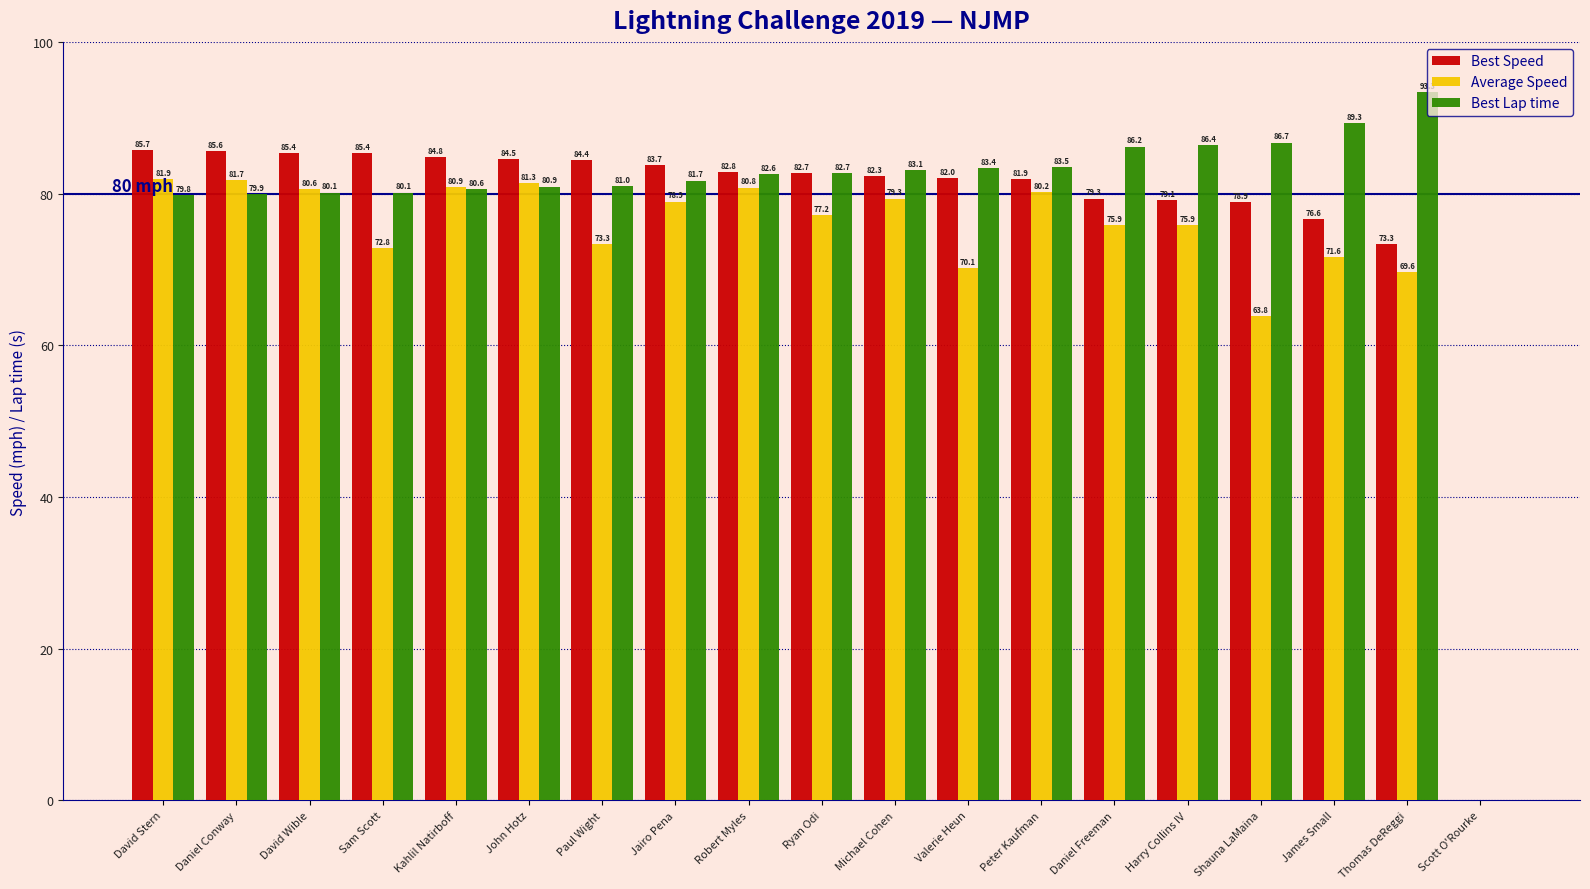

How many groups of bars are there?

19